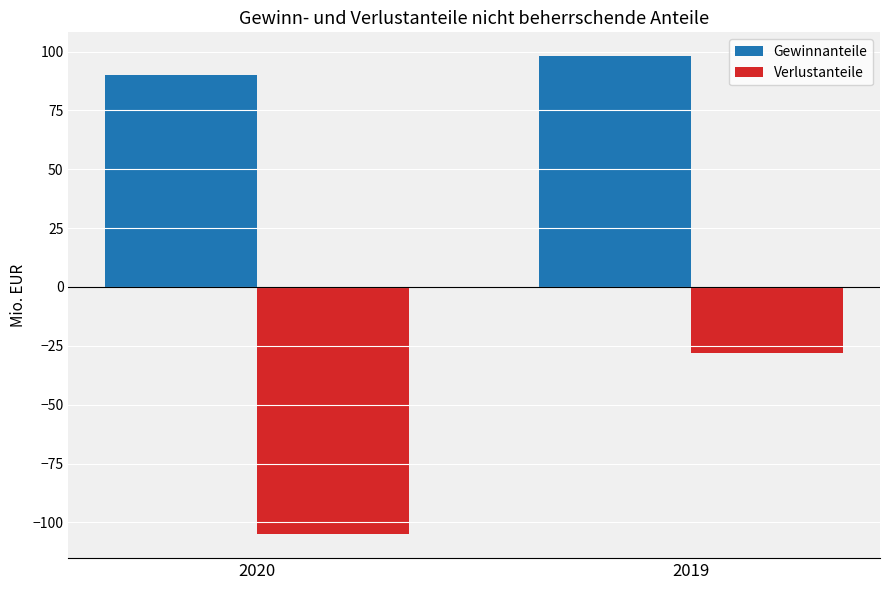

What is the value of the Gewinnanteile bar at the 1st from the left?

90